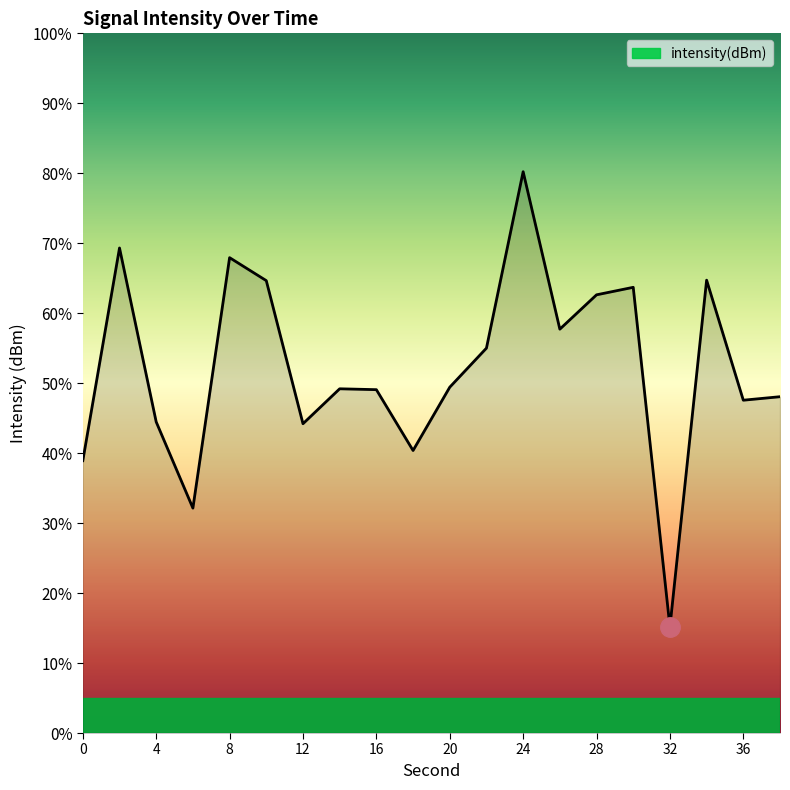

What is the sum of all values?

1044.5